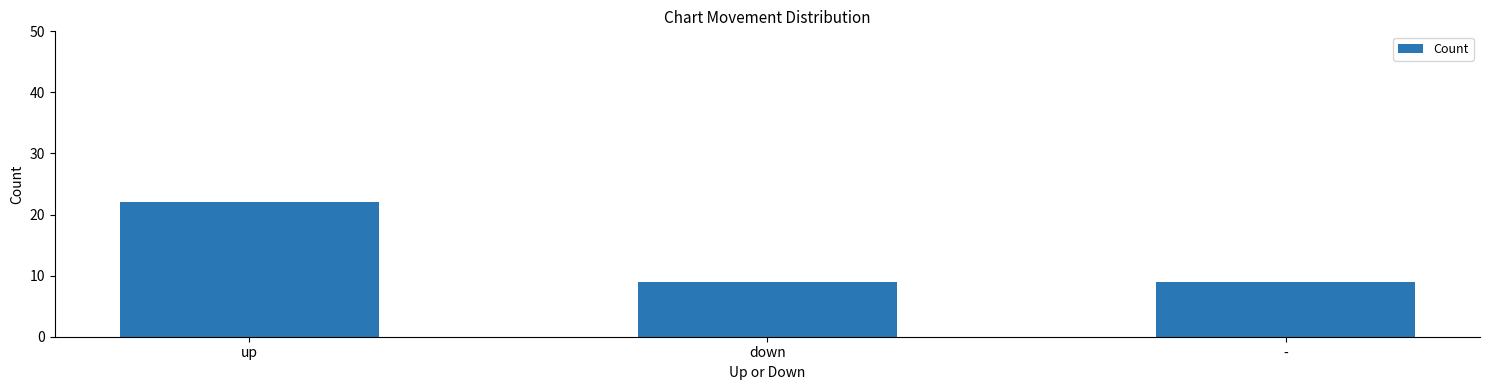

What value does the data have at up?

22